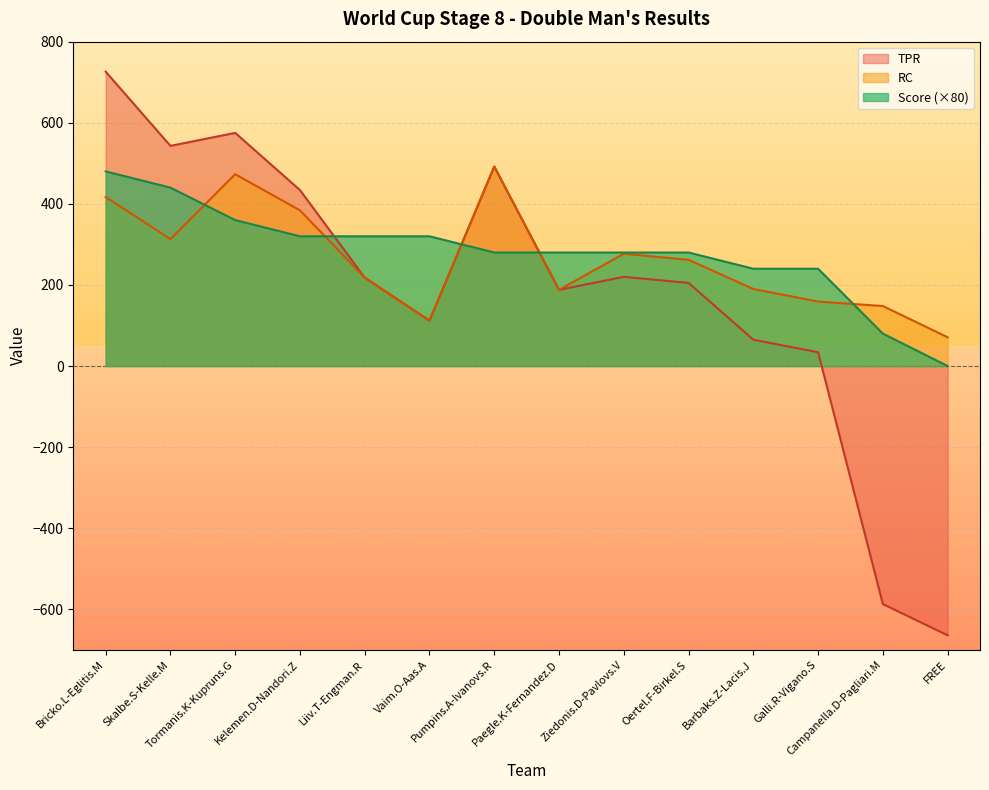

The value of RC at Bricko.L-Eglitis.M is 658. True or false?

False